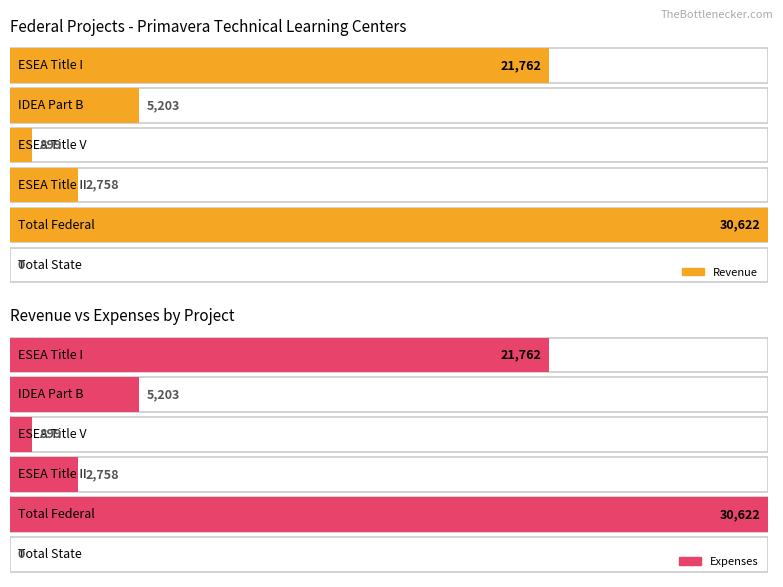

What is the label of the 6th bar from the right?

ESEA Title I